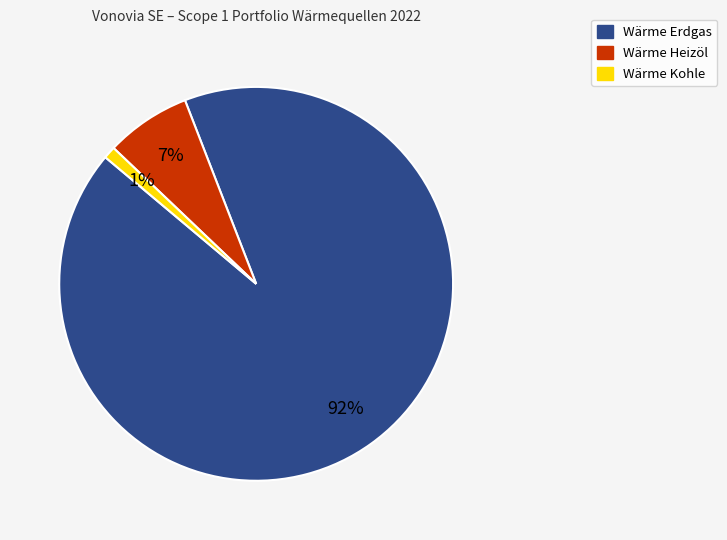

Which has a higher value, Wärme Kohle or Wärme Heizöl?

Wärme Heizöl